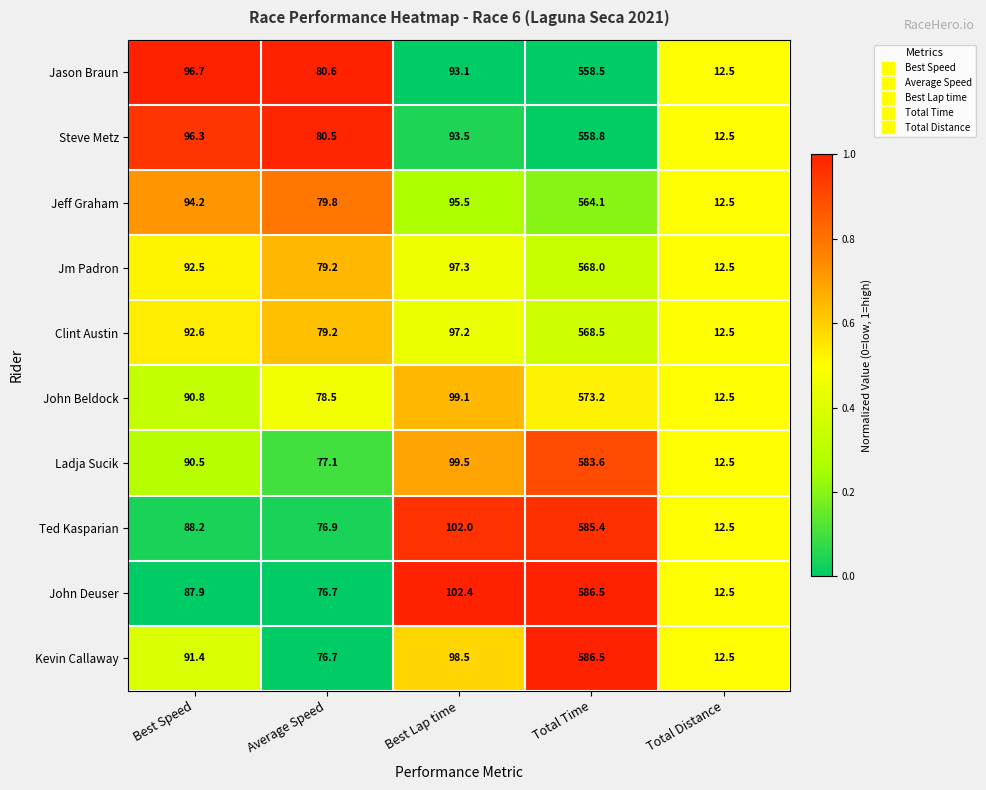

What is the average value of the Ladja Sucik series?

172.6